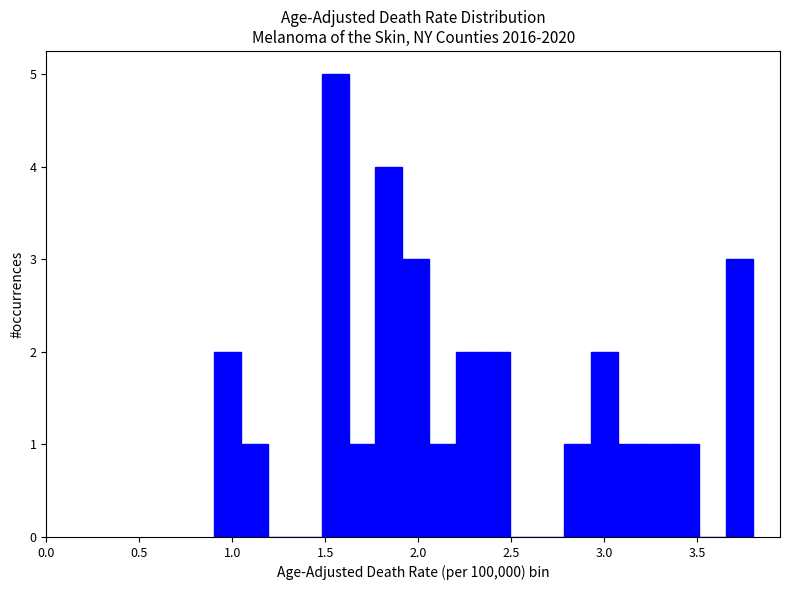

Read against the x-axis, roughly where is the centre of the tallest bar?

1.55